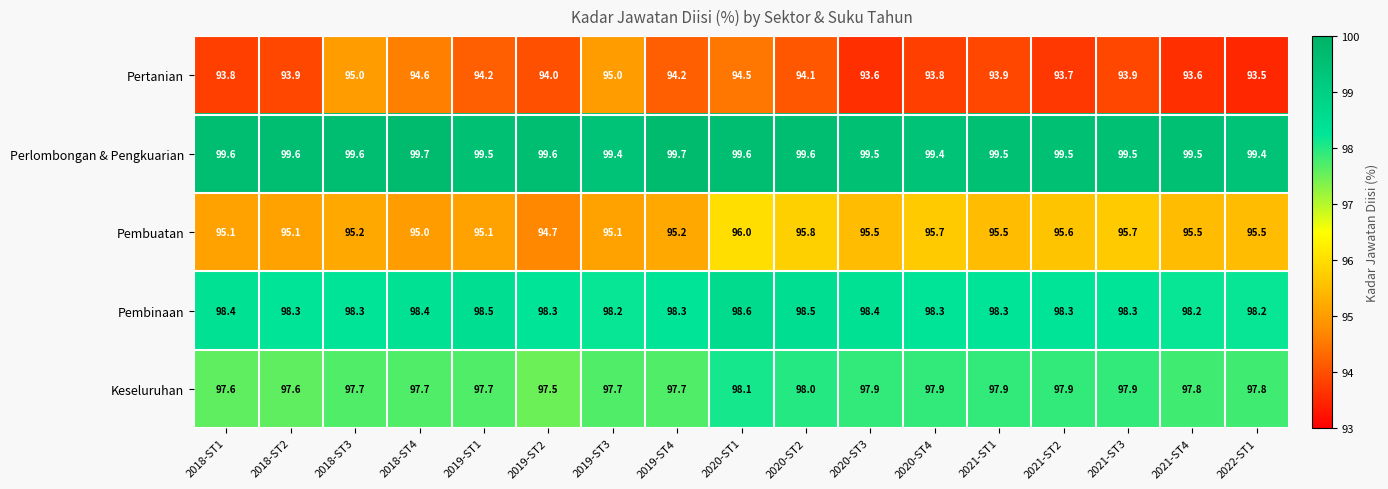

What is the difference between the Pertanian values at 2019-ST4 and 2021-ST4?

0.6